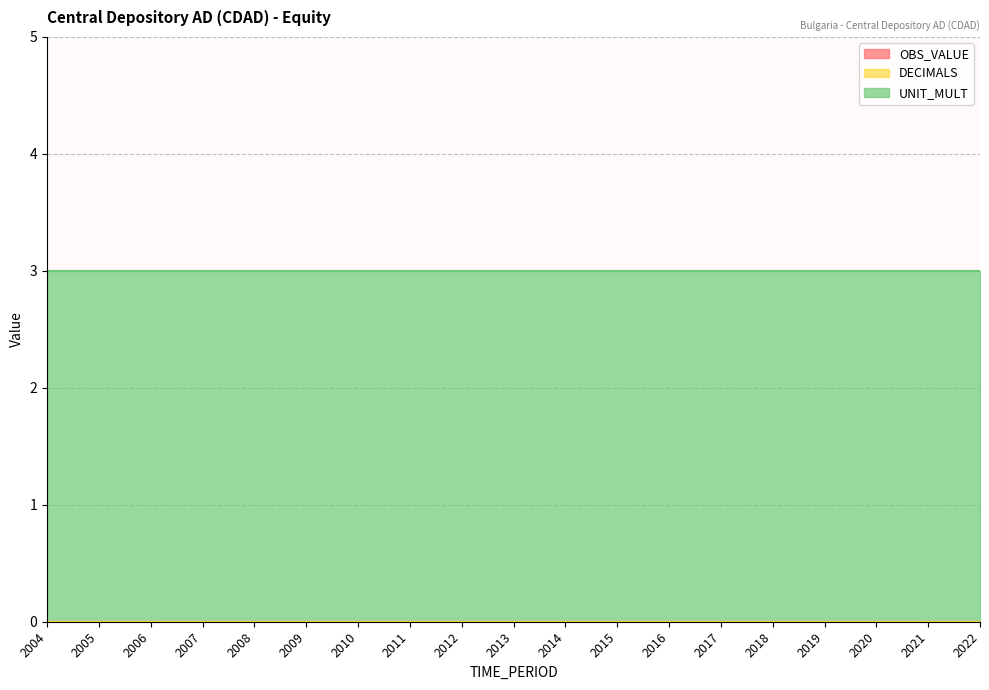

What are all the series names shown in the legend?

OBS_VALUE, DECIMALS, UNIT_MULT